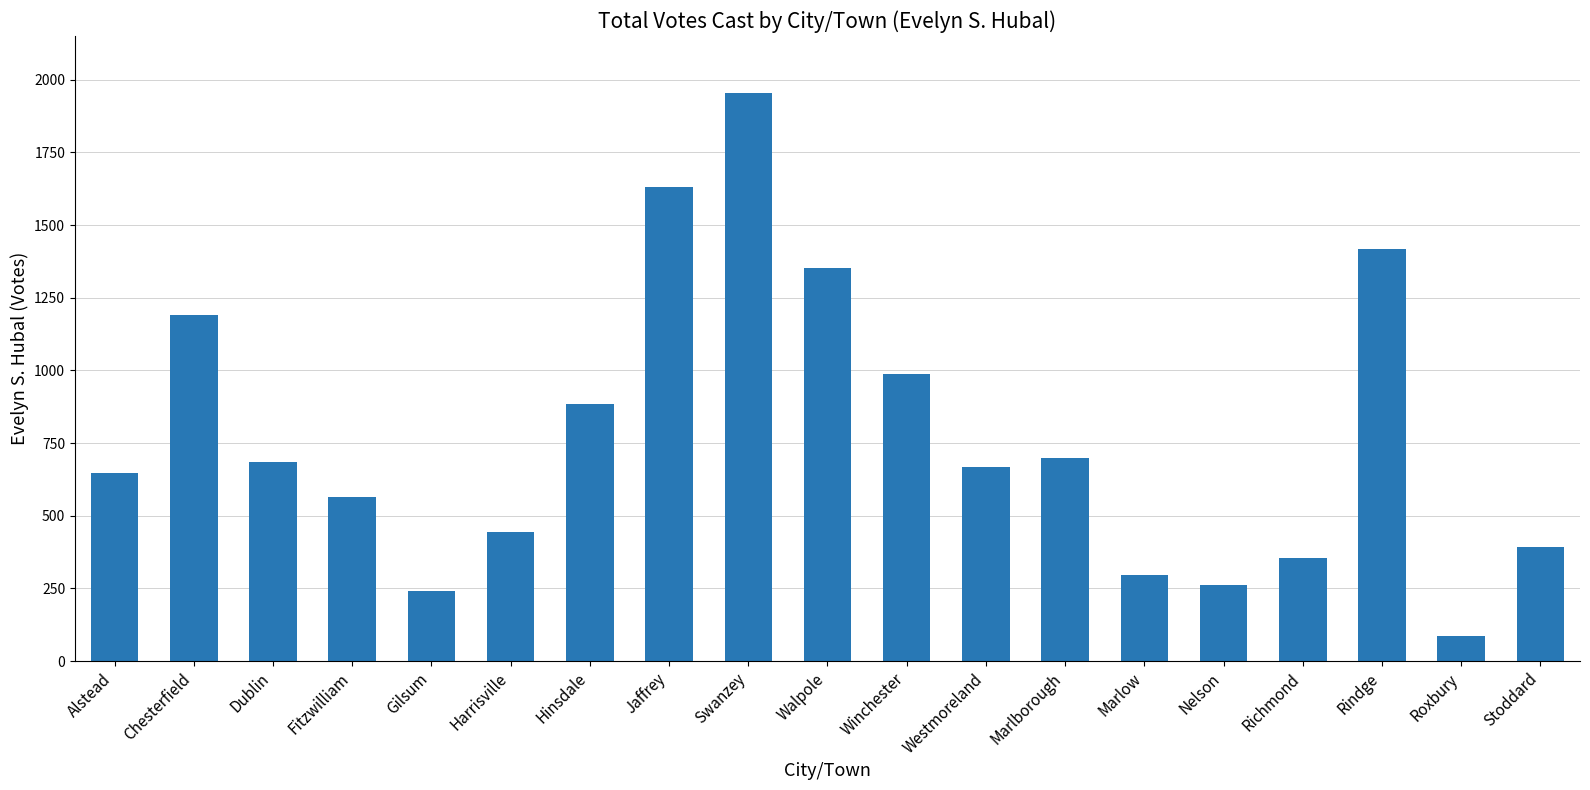

Which category has the lowest value across all series?

Roxbury